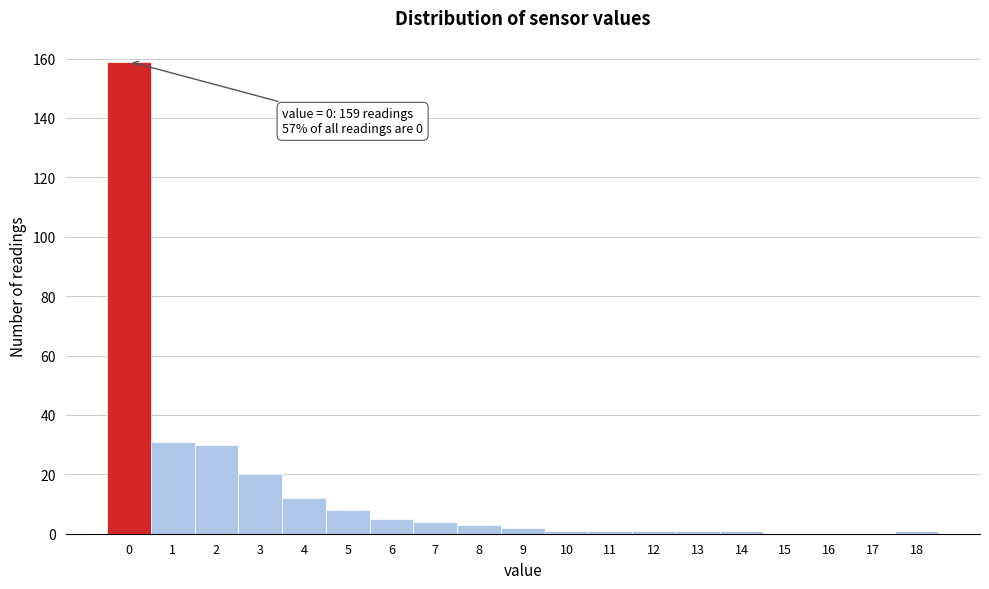

Reading left to right, what are all the values shown in this chart?

0=159	1=31	2=30	3=20	4=12	5=8	6=5	7=4	8=3	9=2	10=1	11=1	12=1	13=1	14=1	15=0	16=0	17=0	18=1